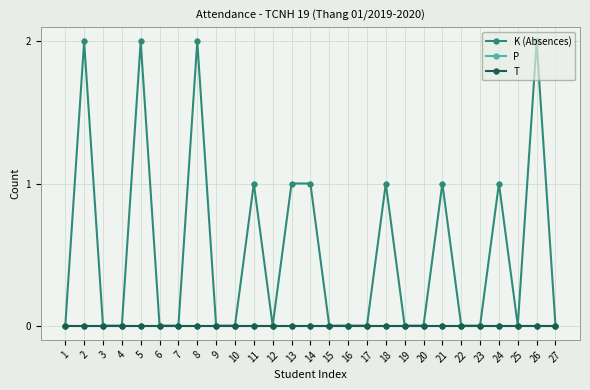

The value of P at 24 is 0. True or false?

True